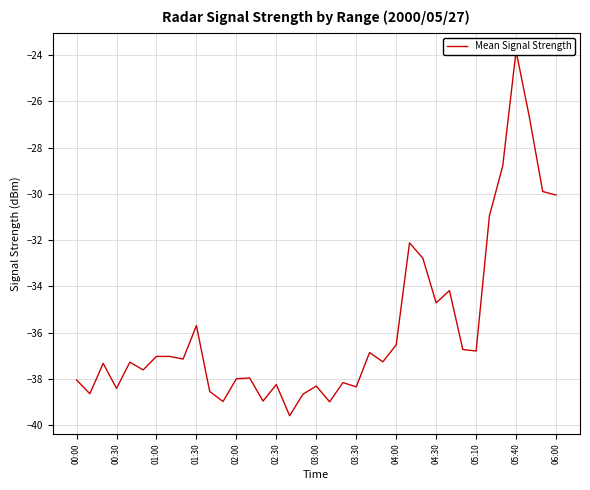

Is it true that the value at 01:00 is -59.2?

False